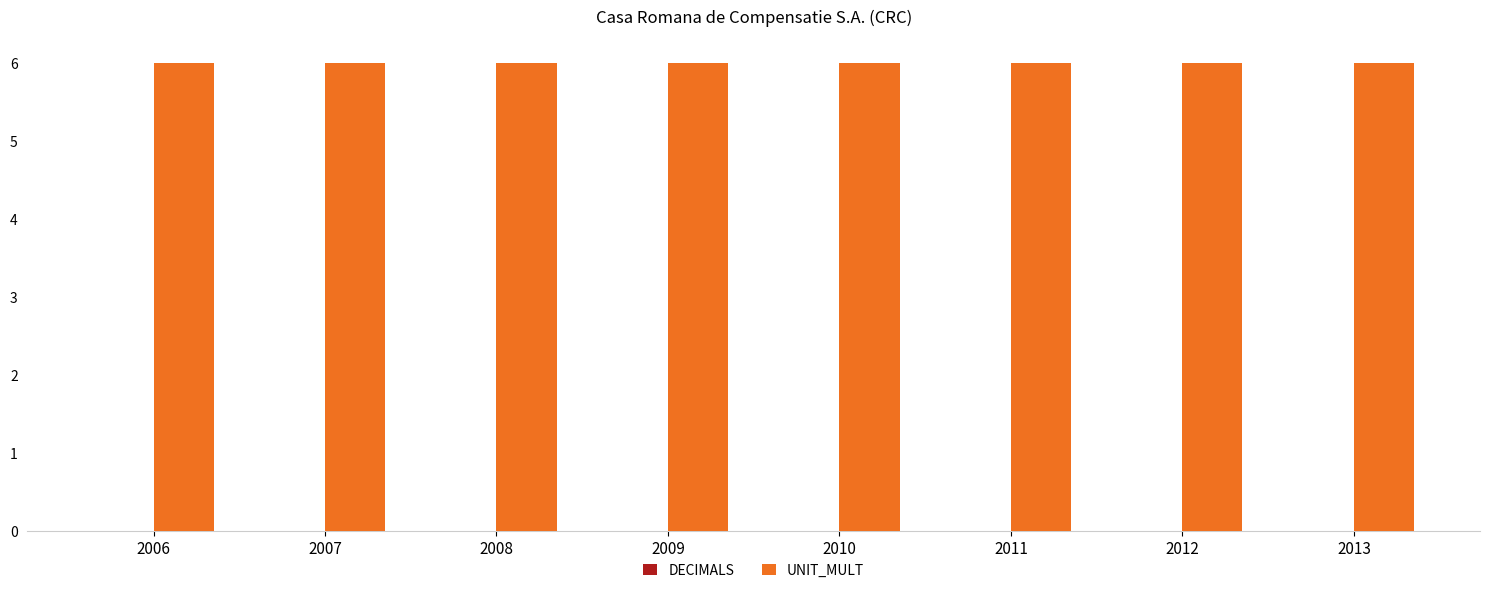

Is the value of DECIMALS at 2008 greater than the value of UNIT_MULT at 2013?

No